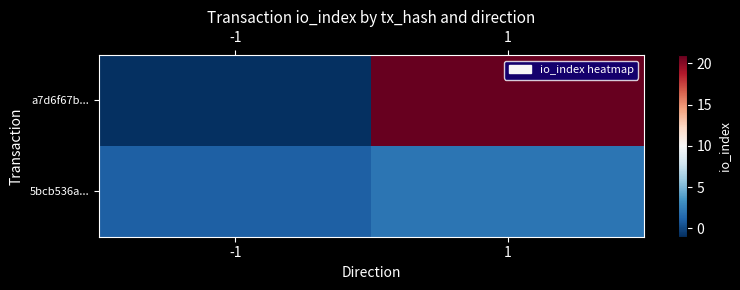

Count the number of data series in this chart.

2